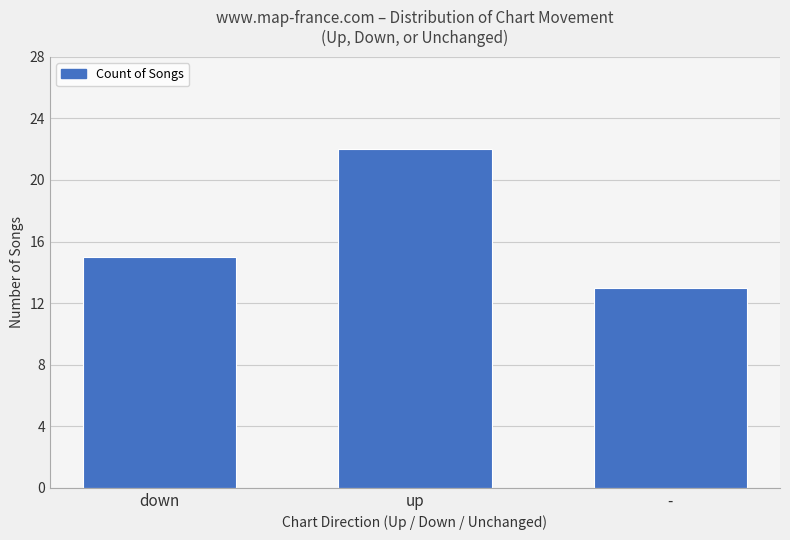

The value at down is 15. True or false?

True